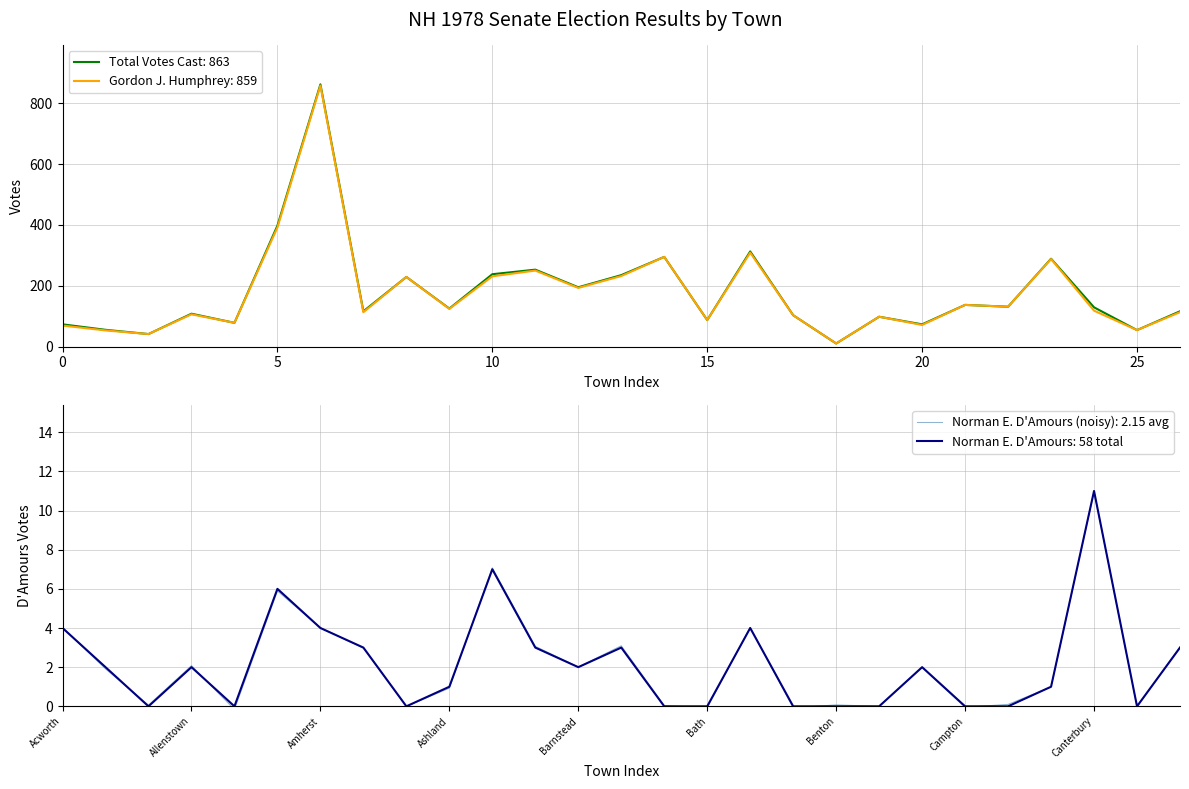

Which category has the lowest value in the Gordon J. Humphrey series?

Benton